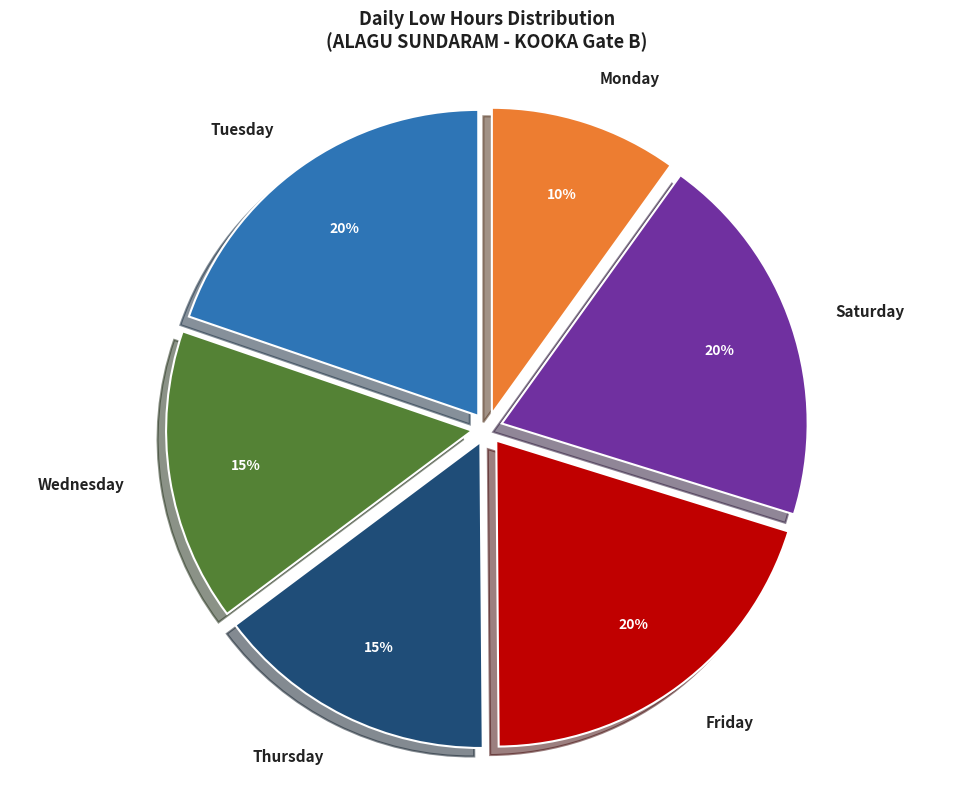

To the nearest percent, what is the difference between the largest and smallest slice percentages?

10%